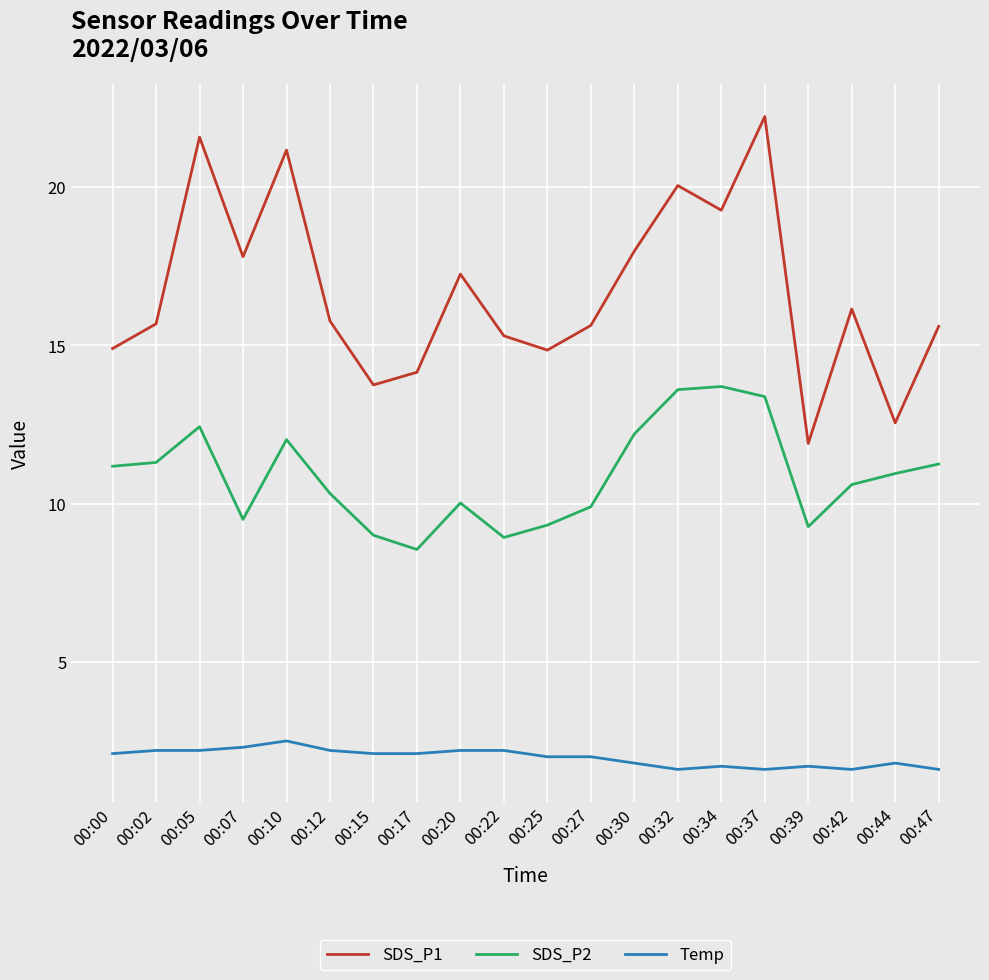

True or false: Temp and SDS_P2 intersect in this chart.

False